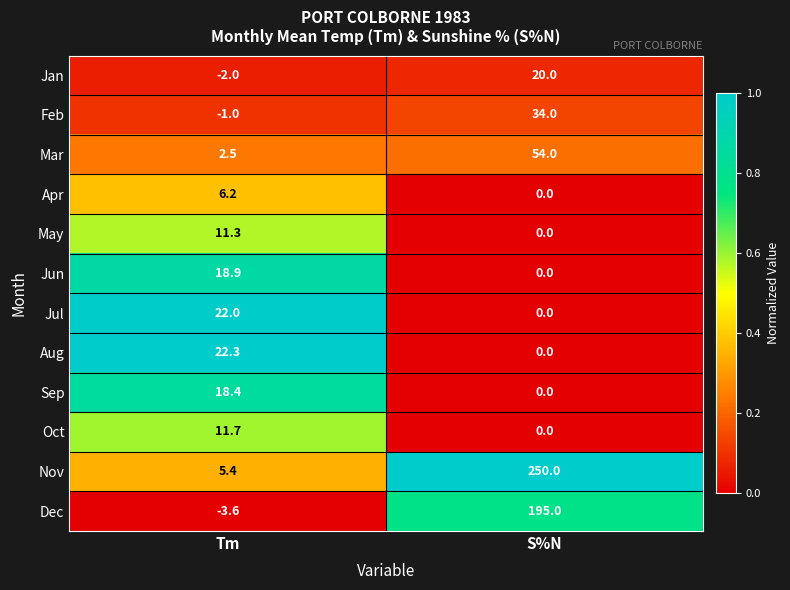

What is the sum of the Mar values at Tm and S%N?

56.5